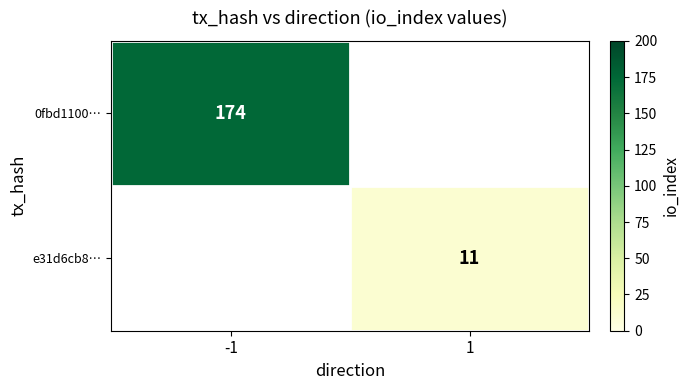

True or false: e31d6cb8… has a value of 3 at 1.

False